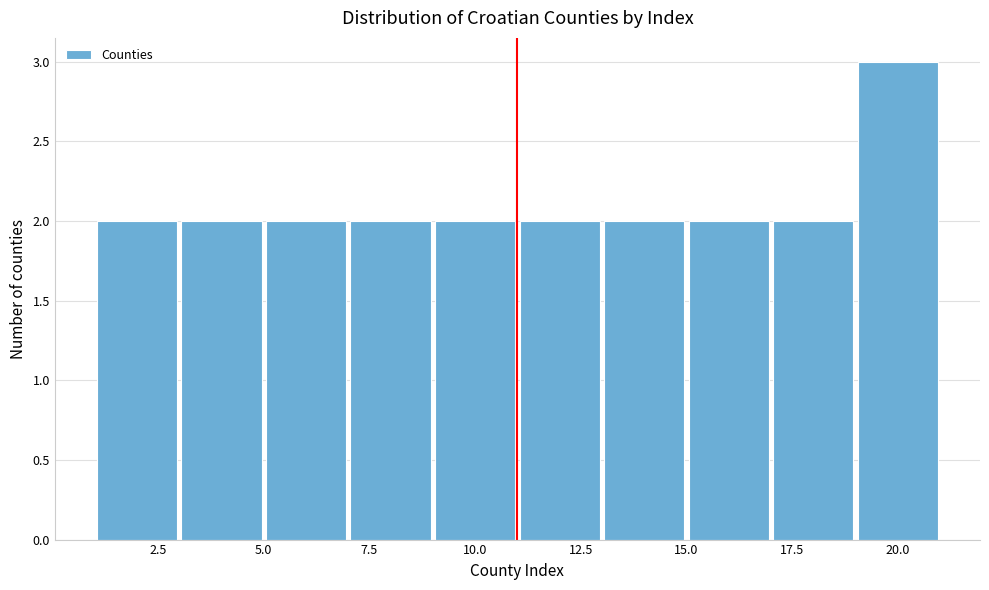

Reading left to right, list every bar in this chart as the range it spans on the x-axis followed by its height. The values are not printed on the chart, so give them approximately, as read against the axis.

1 to 3: 2
3 to 5: 2
5 to 7: 2
7 to 9: 2
9 to 11: 2
11 to 13: 2
13 to 15: 2
15 to 17: 2
17 to 19: 2
19 to 21: 3